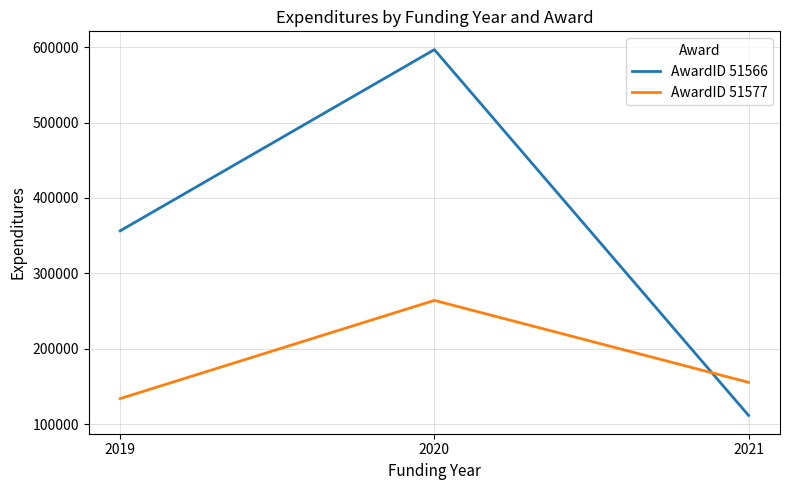

What is the difference between the highest and lowest values at 2021?

43864